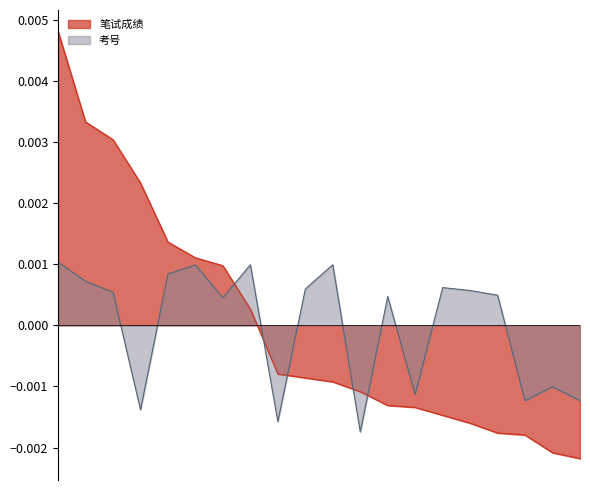

Which has a higher value, 6 or 12?

6